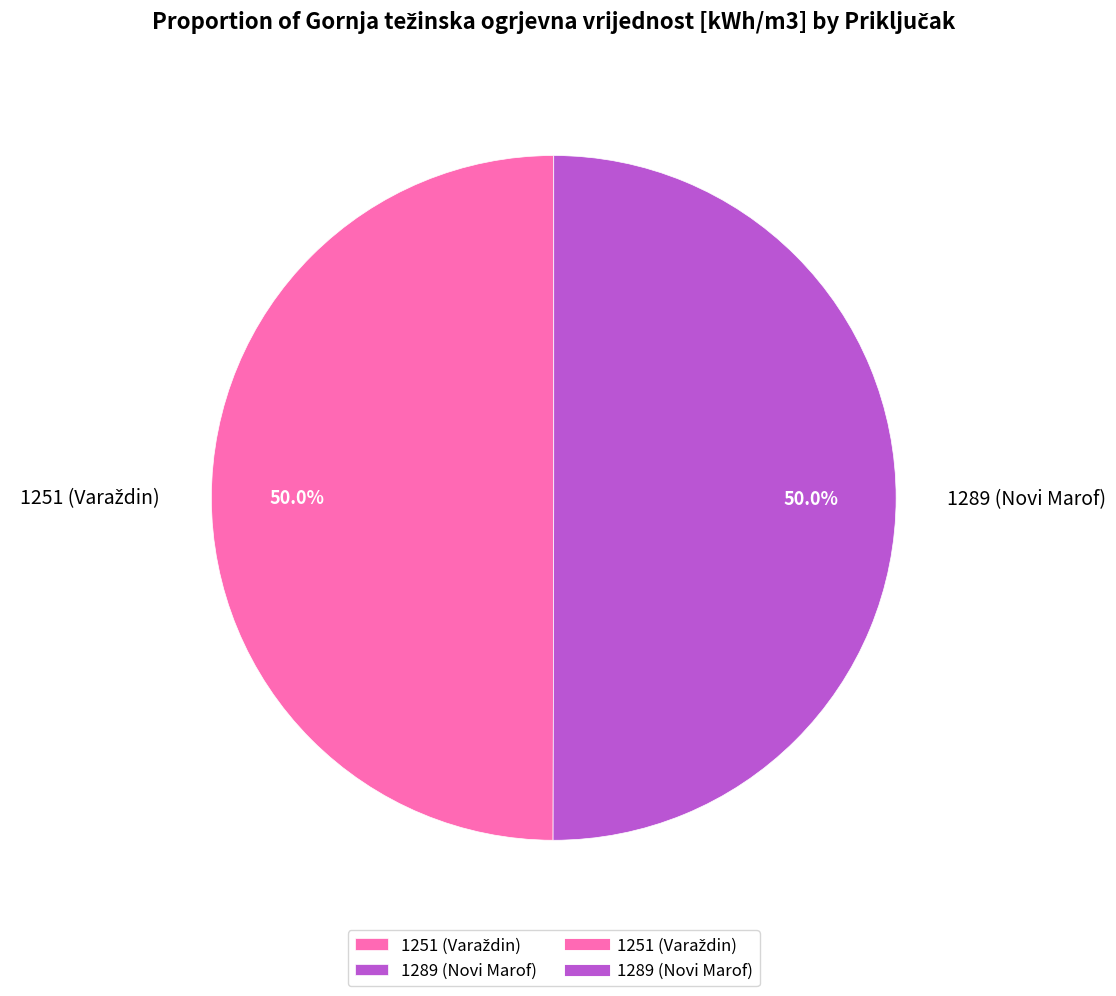

What portion of the pie excludes 1289 (Novi Marof)?

50.0%